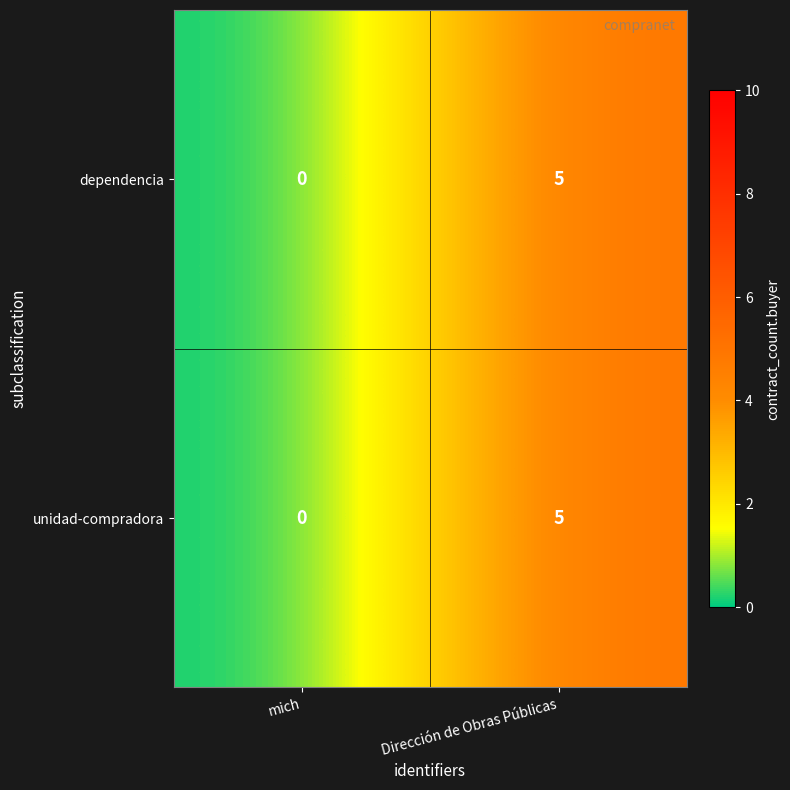

At which category is the sum across all series the highest?

Dirección de Obras Públicas